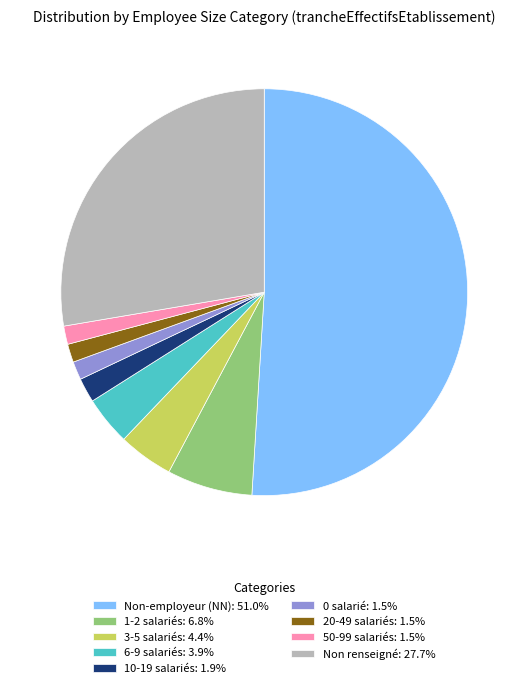

What is the ratio of the value at Non-employeur (NN): 51.0% to the value at 6-9 salariés: 3.9%?

13.1